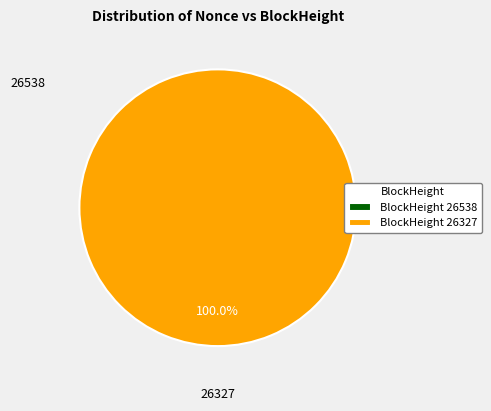

True or false: 26327 accounts for 100% of the total.

True